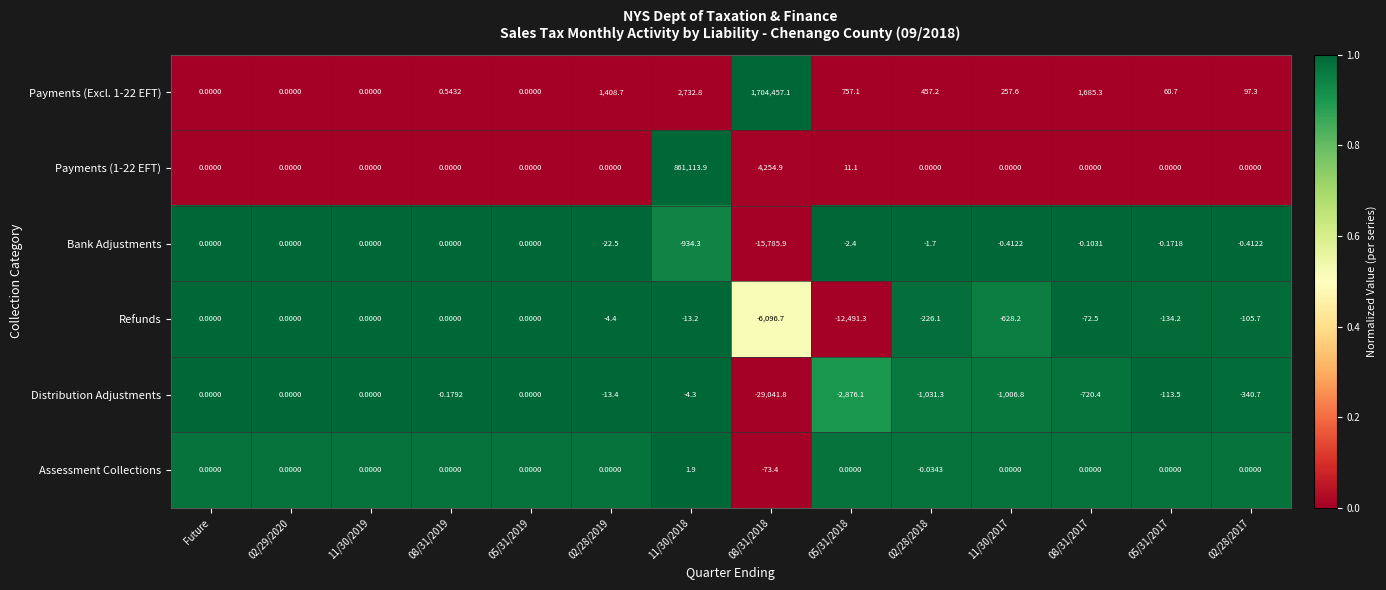

Is the value of Refunds at 08/31/2017 greater than the value of Bank Adjustments at 05/31/2018?

No